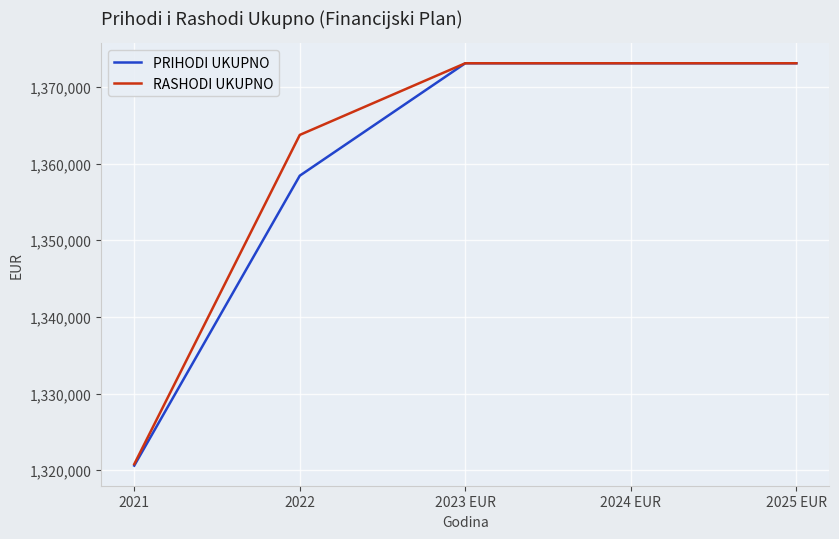

Does the chart display data point markers on the line(s)?

No